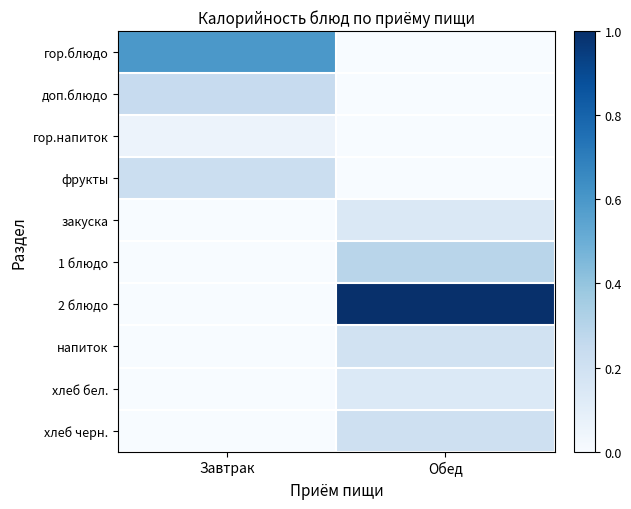

Which series has the largest total across all categories?

2 блюдо